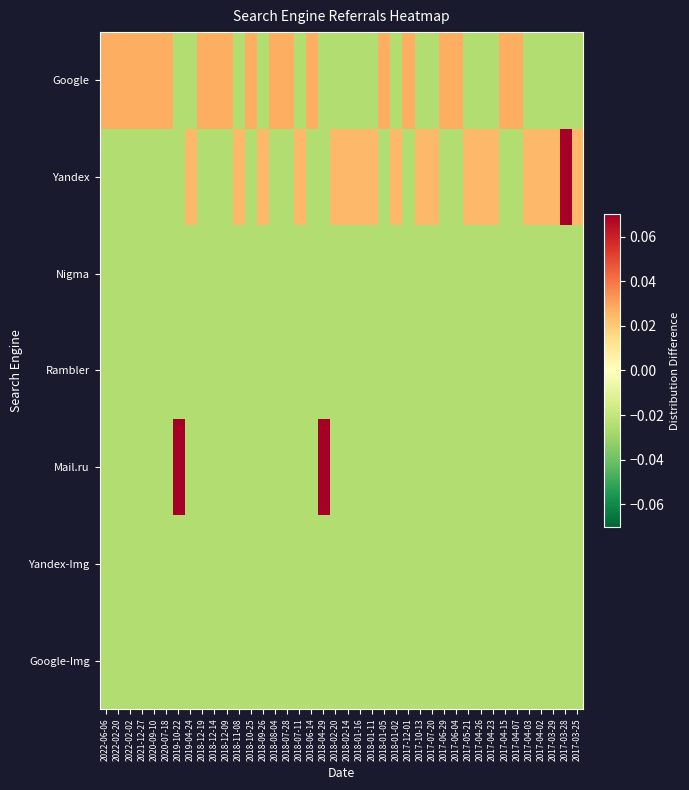

Which category has the highest value across all series?

2019-10-22